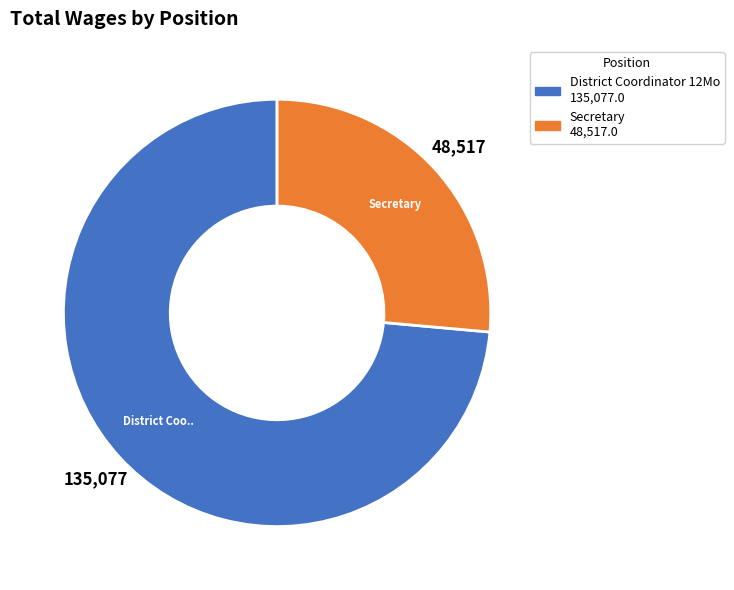

Which category has the biggest portion of the pie?

District Coordinator 12Mo